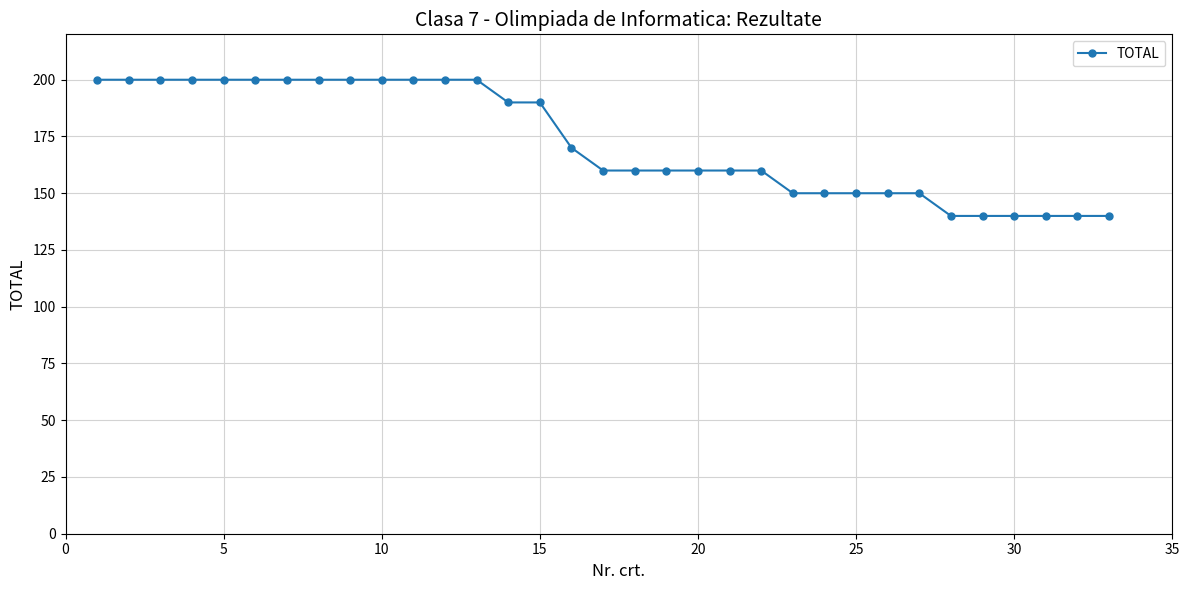

What is the sum of all values?

5700